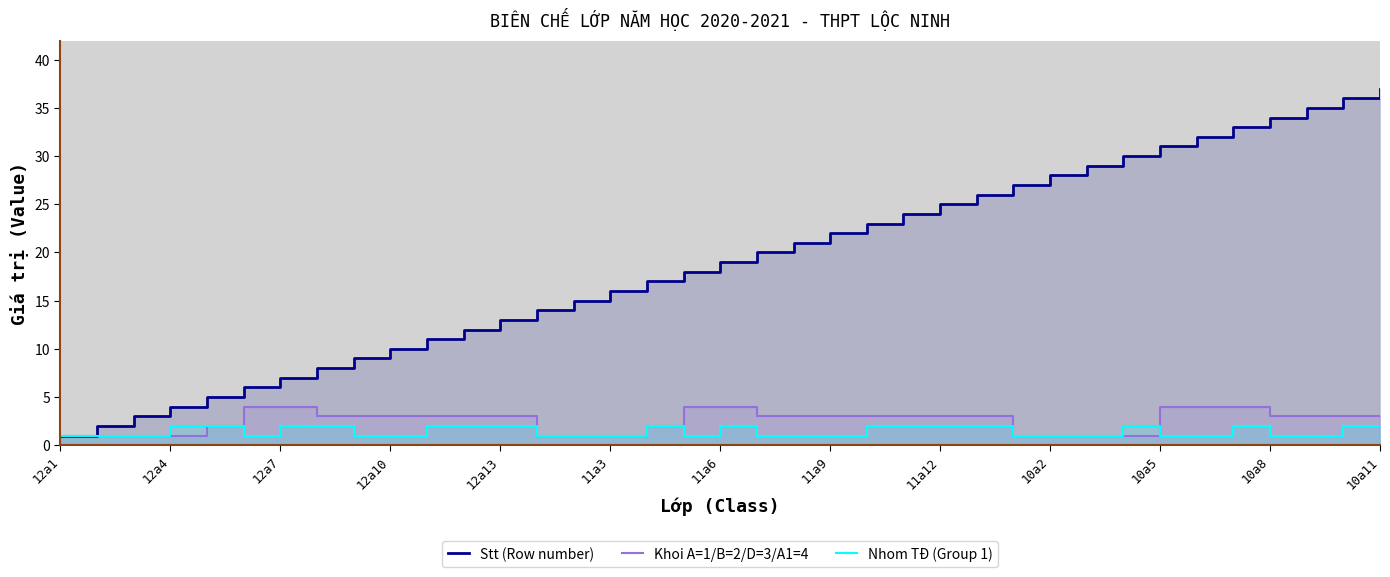

What is the value of the Nhom TĐ (Group 1) point at the 36th from the left?

2